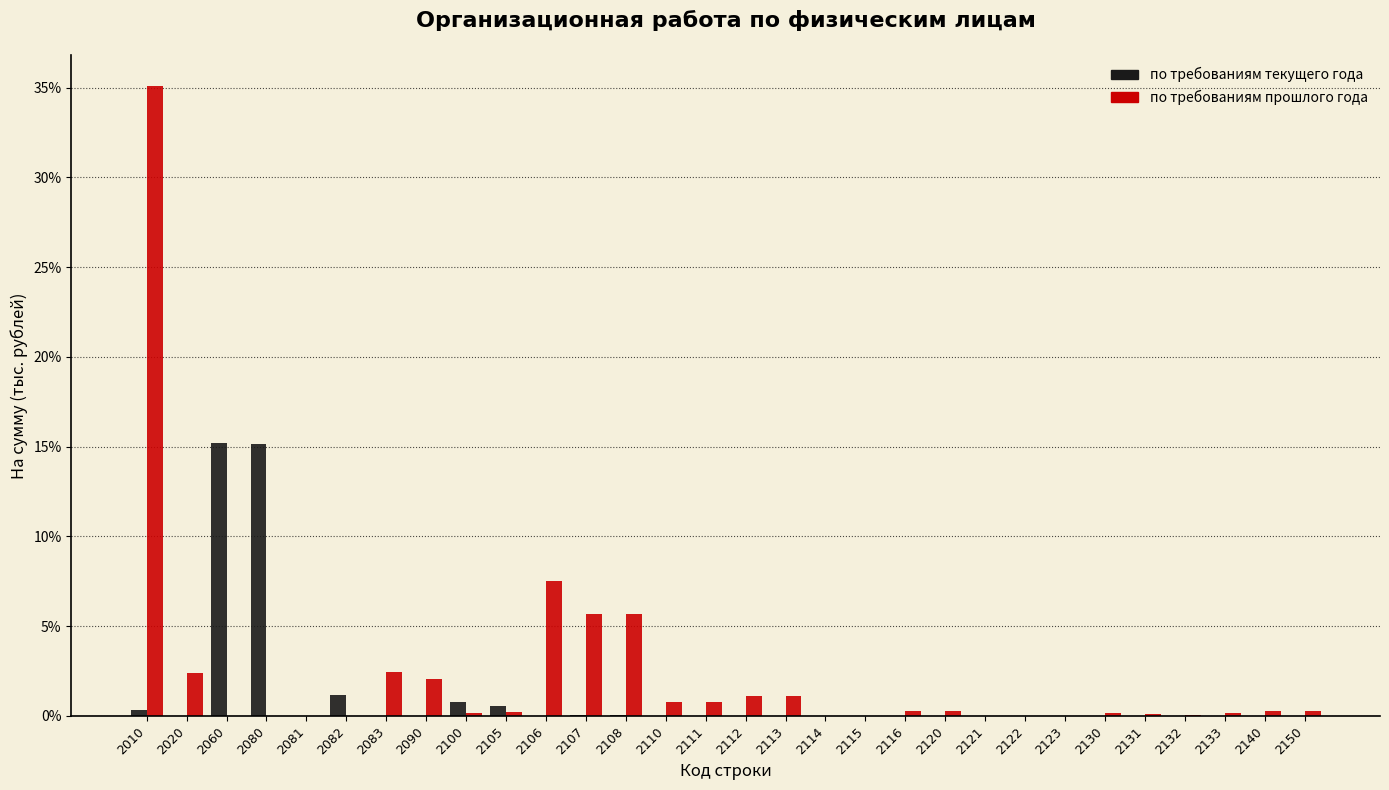

What is the sum of all по требованиям прошлого года values?

66.6